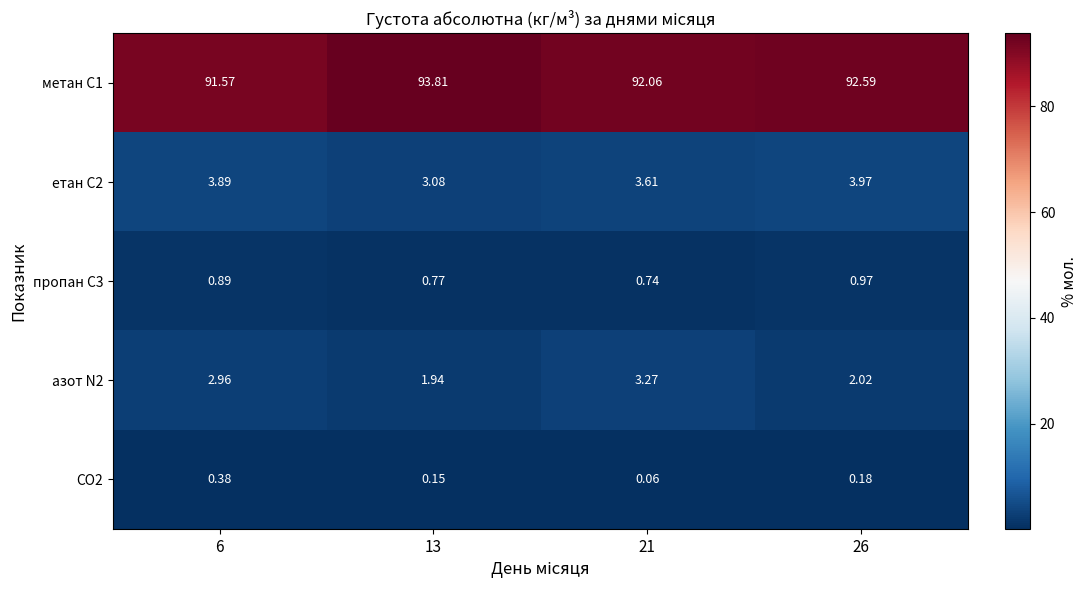

At which category is the sum across all series the highest?

13